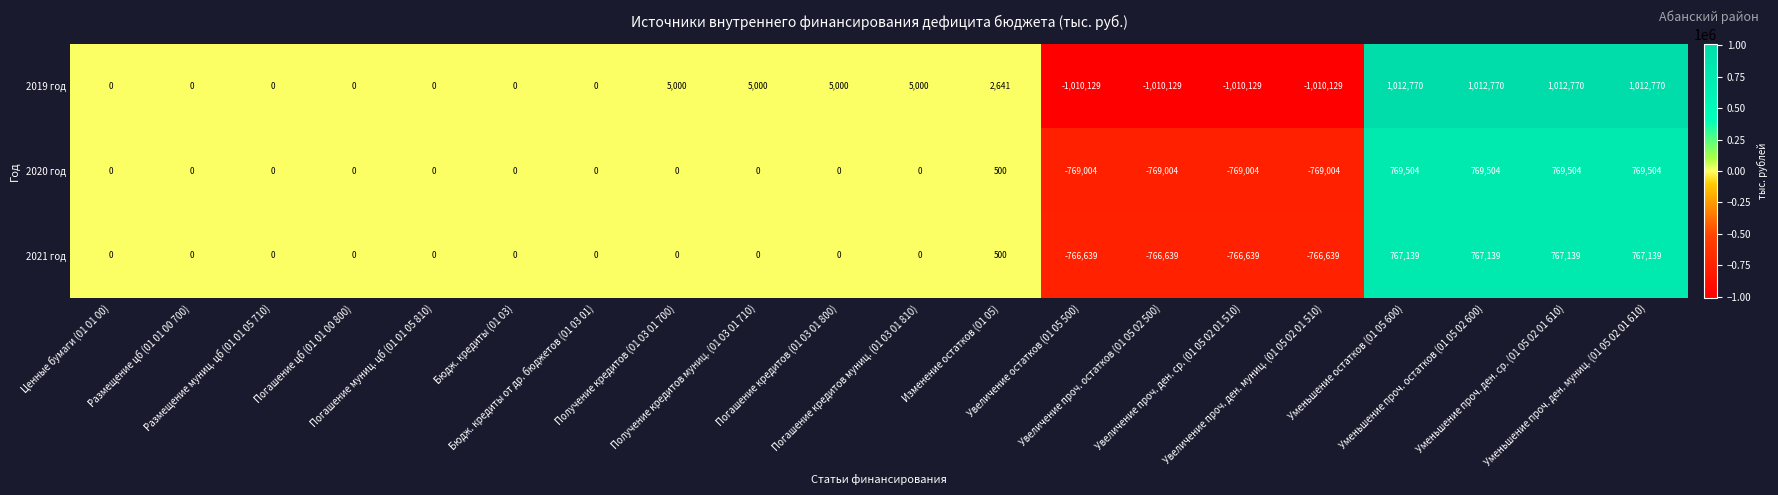

What is the minimum value shown in the chart?

-1010129